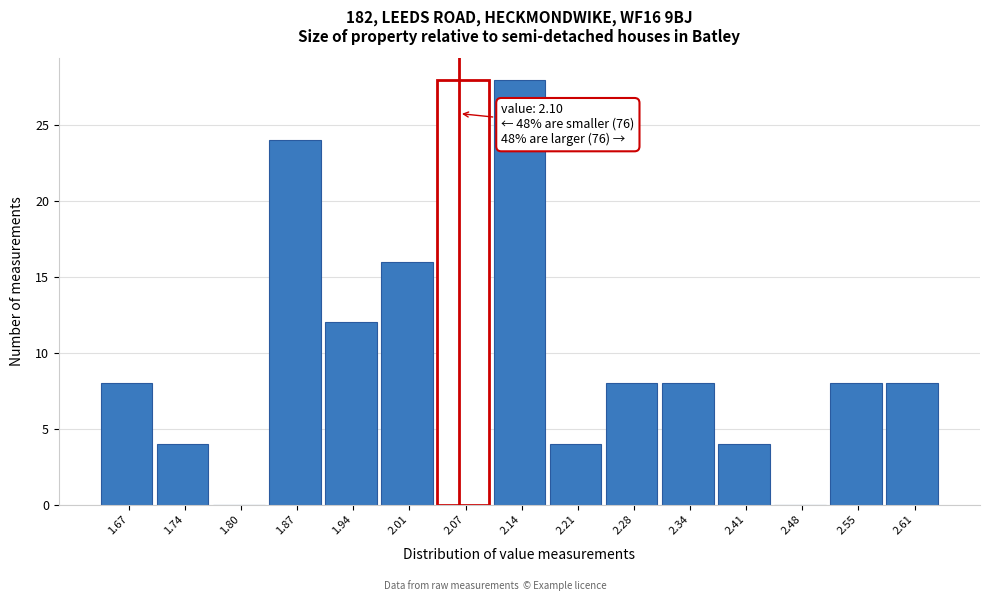

Reading right to left, transcribe all the data shown in this chart.

2.61=8	2.55=8	2.48=0	2.41=4	2.34=8	2.28=8	2.21=4	2.14=28	2.07=28	2.01=16	1.94=12	1.87=24	1.80=0	1.74=4	1.67=8